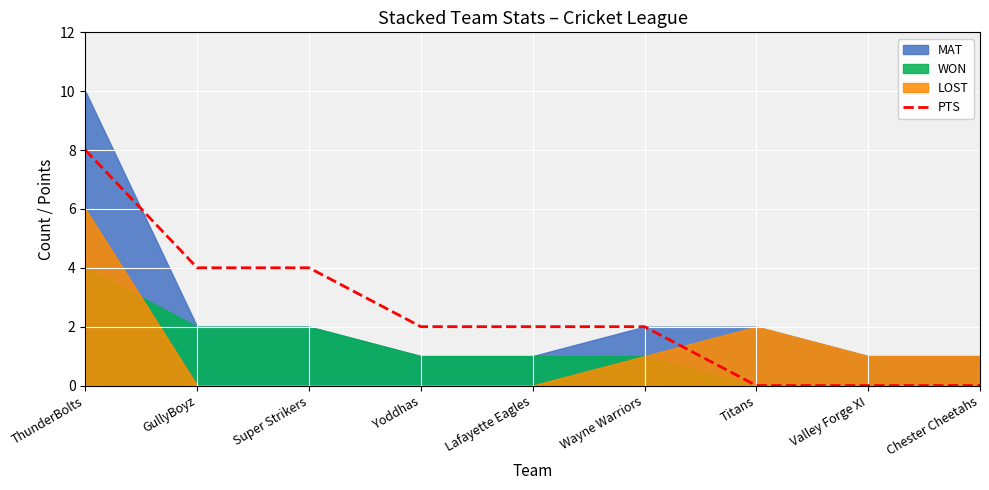

What is the sum of the values at ThunderBolts and Super Strikers?

12